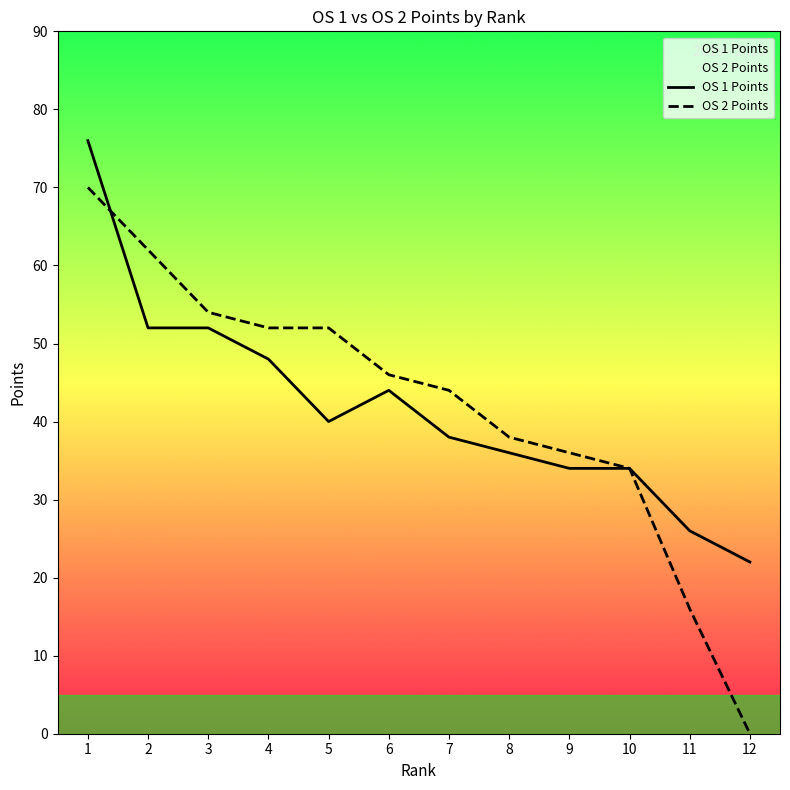

How many data points in OS 2 Points are above 46?

5